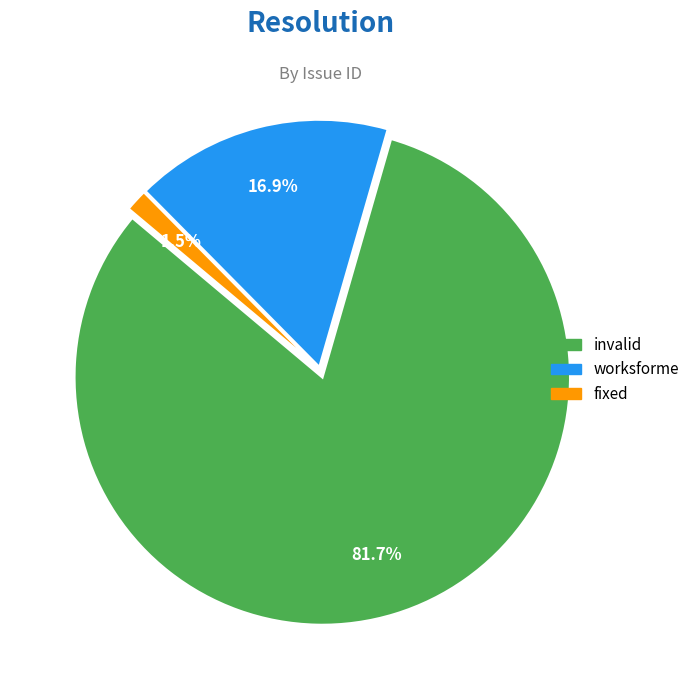

To the nearest percent, what percentage of the pie is worksforme?

17%